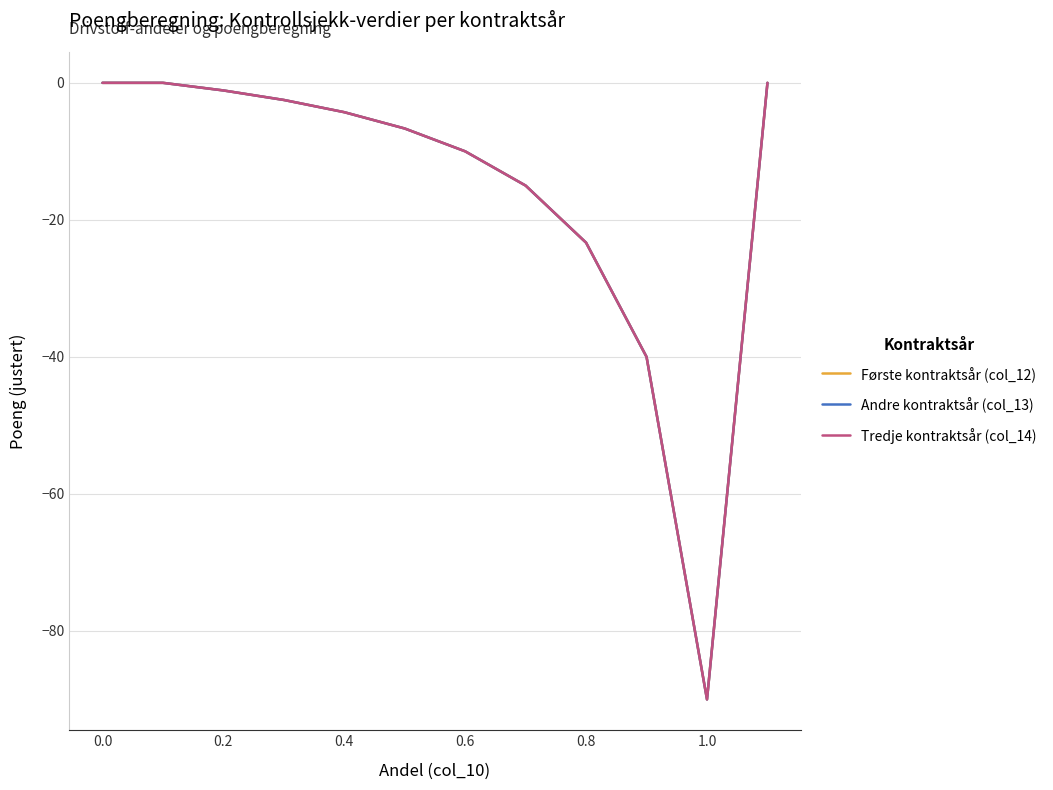

In Første kontraktsår (col_12), how many points are lower than both neighbors (excluding endpoints)?

1